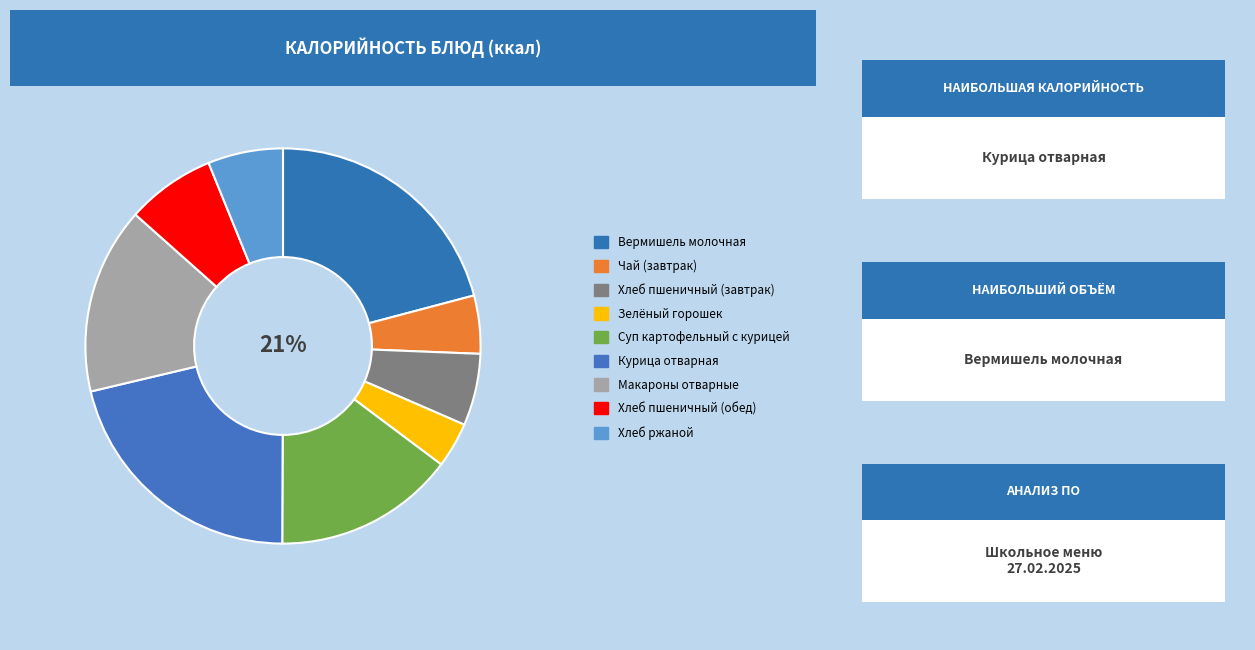

What is the change in value from Суп картофельный с курицей to Хлеб ржаной?

-102.3